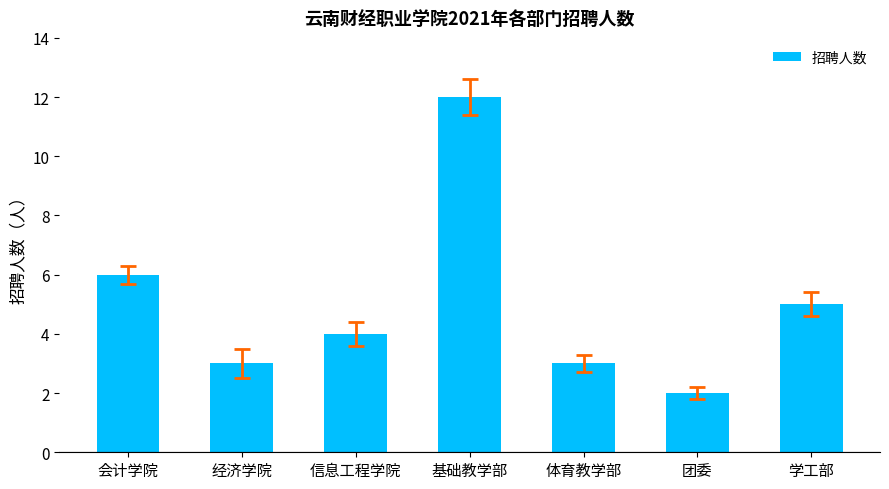

How many distinct data groups are displayed?

1